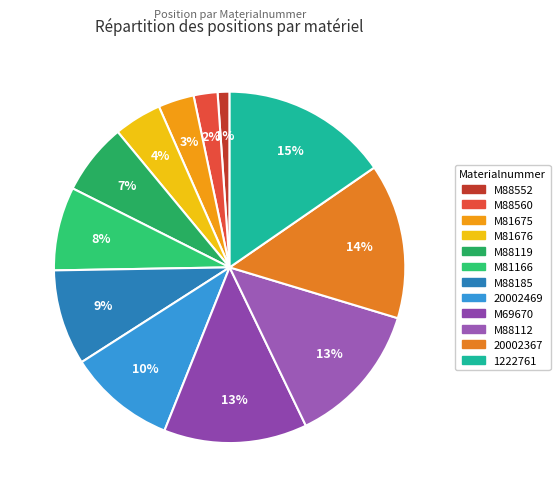

Between 20002469 and 1222761, which is larger?

1222761